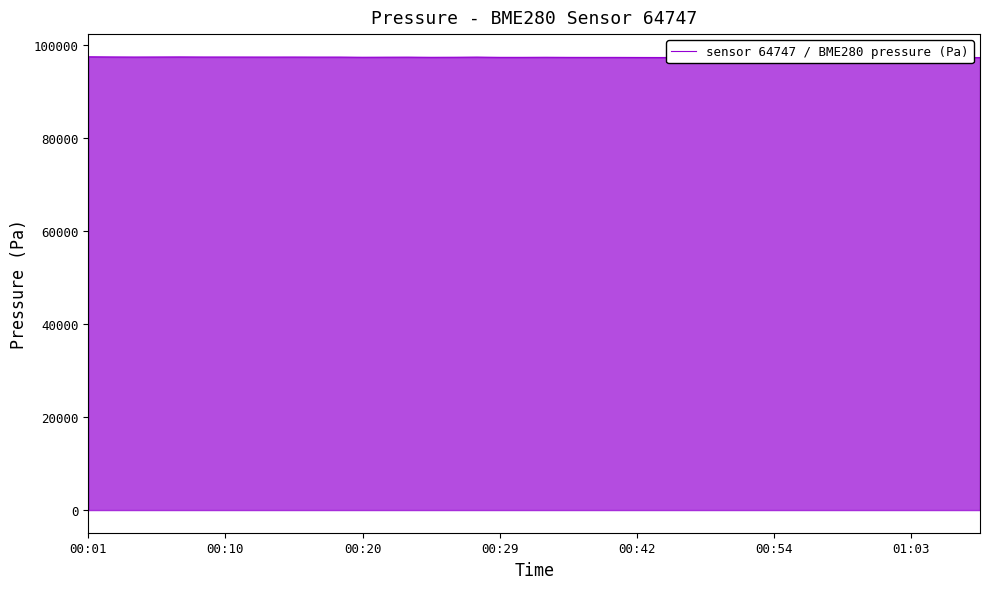

The value at 23 is 26797.1. True or false?

False